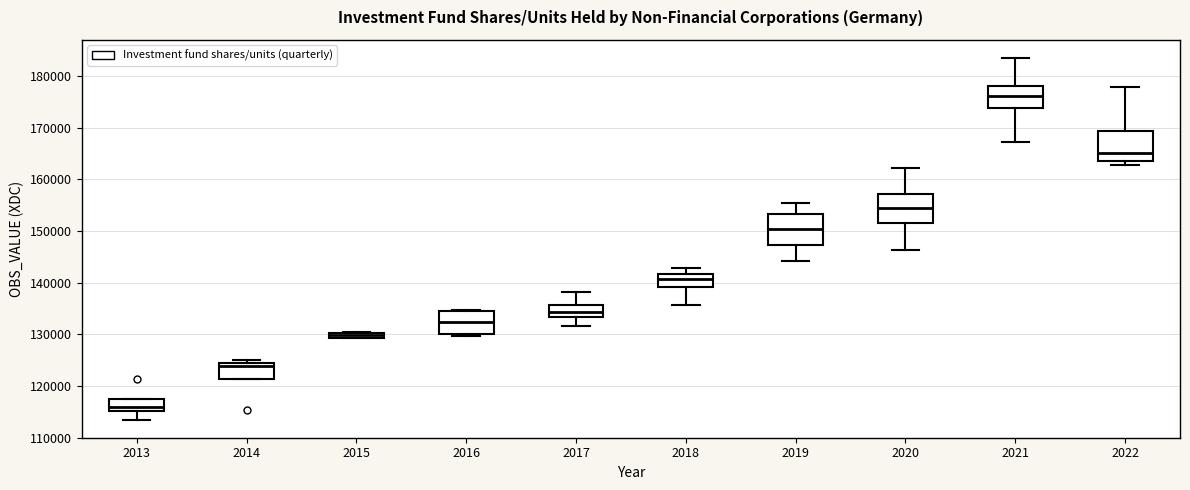

Which box's median line is the lowest?

2013